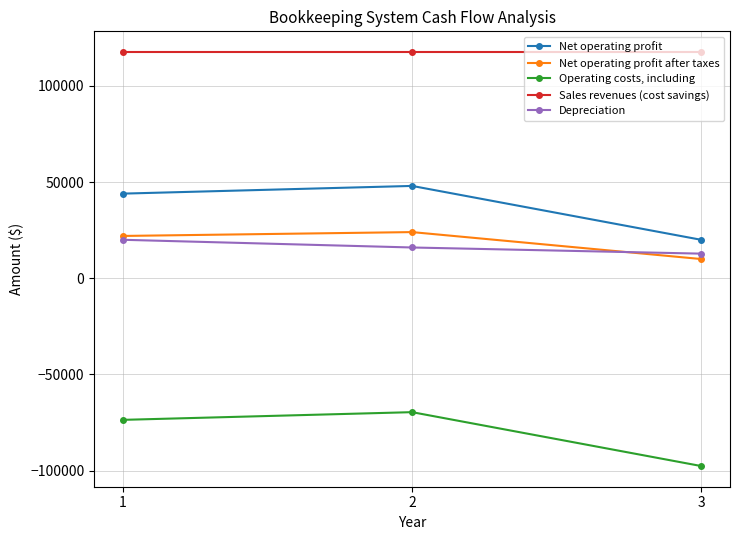

What is the difference between the highest and lowest values at 2?

187200